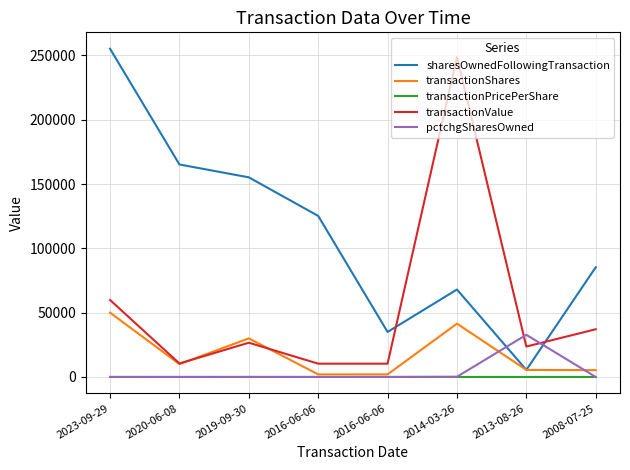

What are all the series names shown in the legend?

sharesOwnedFollowingTransaction, transactionShares, transactionPricePerShare, transactionValue, pctchgSharesOwned